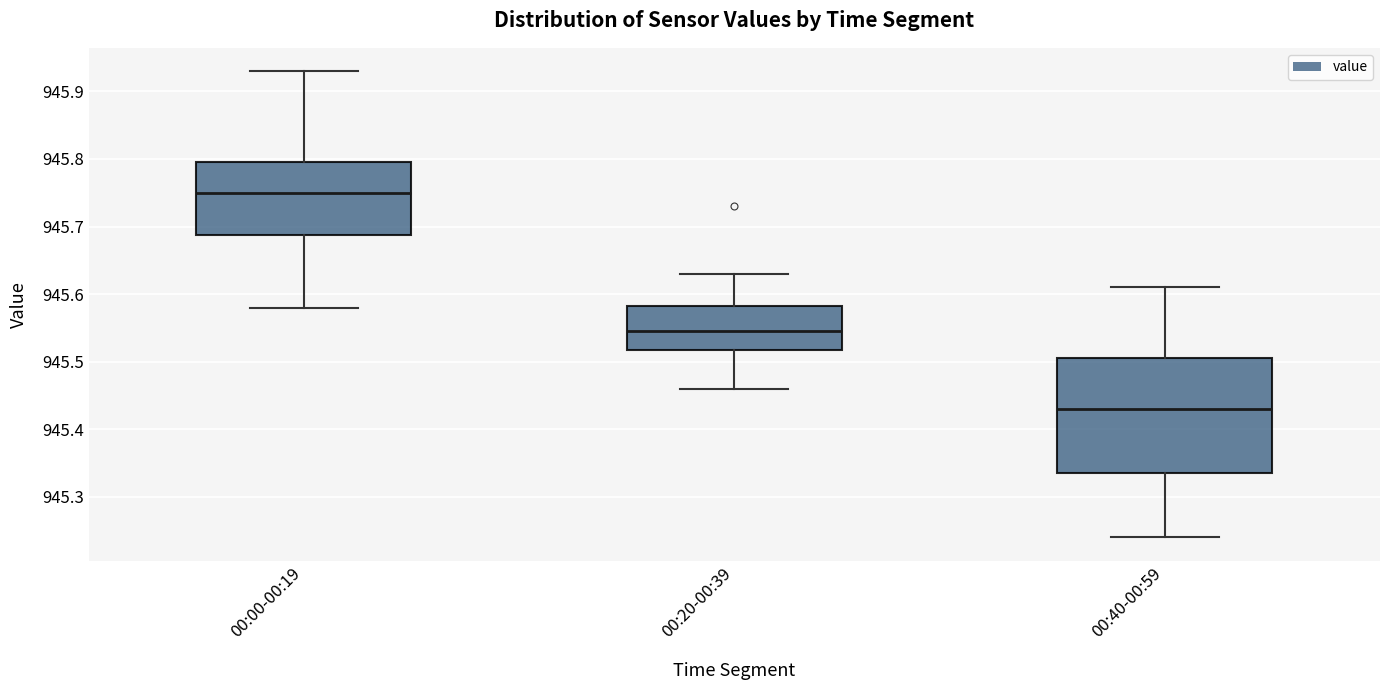

Reading left to right, transcribe this box plot: for each box, give where its median line is, the range the box spans, and where its two whiskers end, as read against the y-axis. The values are not printed on the chart, so give them approximately, as read against the axis.

00:00-00:19: median 945.75, box 945.69 to 945.80, whiskers 945.58 to 945.93
00:20-00:39: median 945.55, box 945.52 to 945.58, whiskers 945.46 to 945.63
00:40-00:59: median 945.43, box 945.34 to 945.51, whiskers 945.24 to 945.61